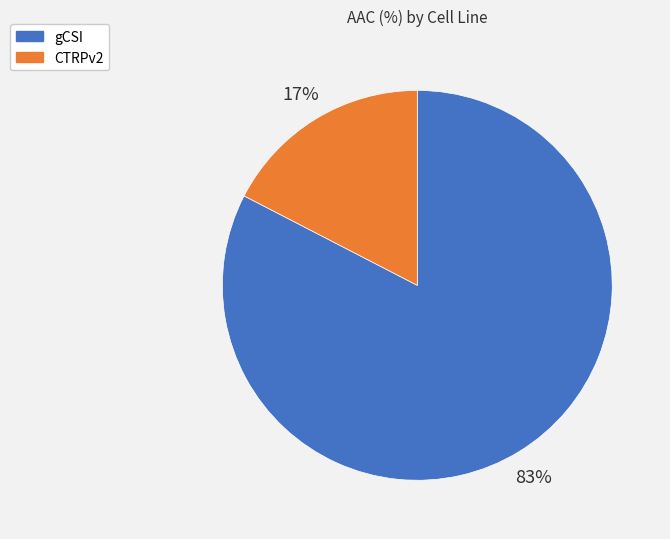

Which slice represents more than half of the pie?

gCSI